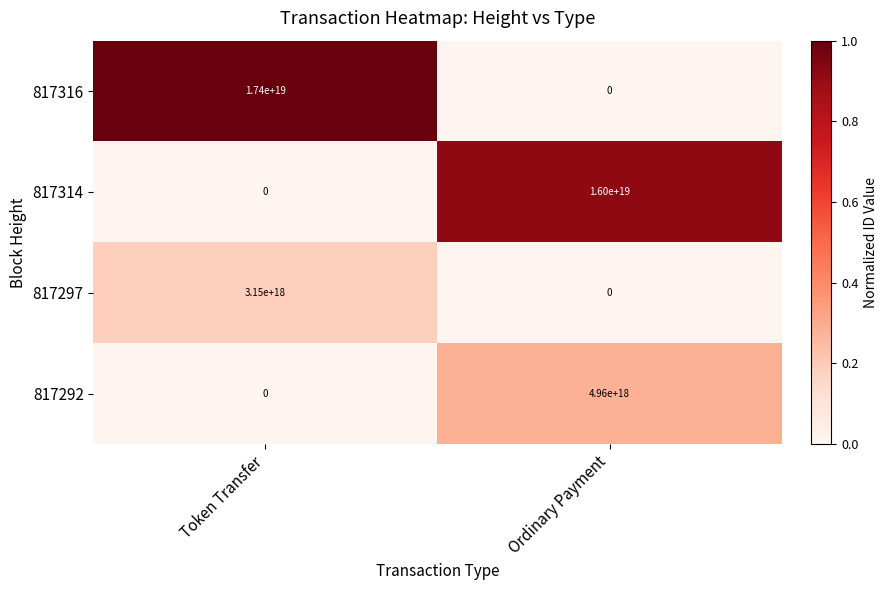

Which series has the largest range (max minus min)?

817316